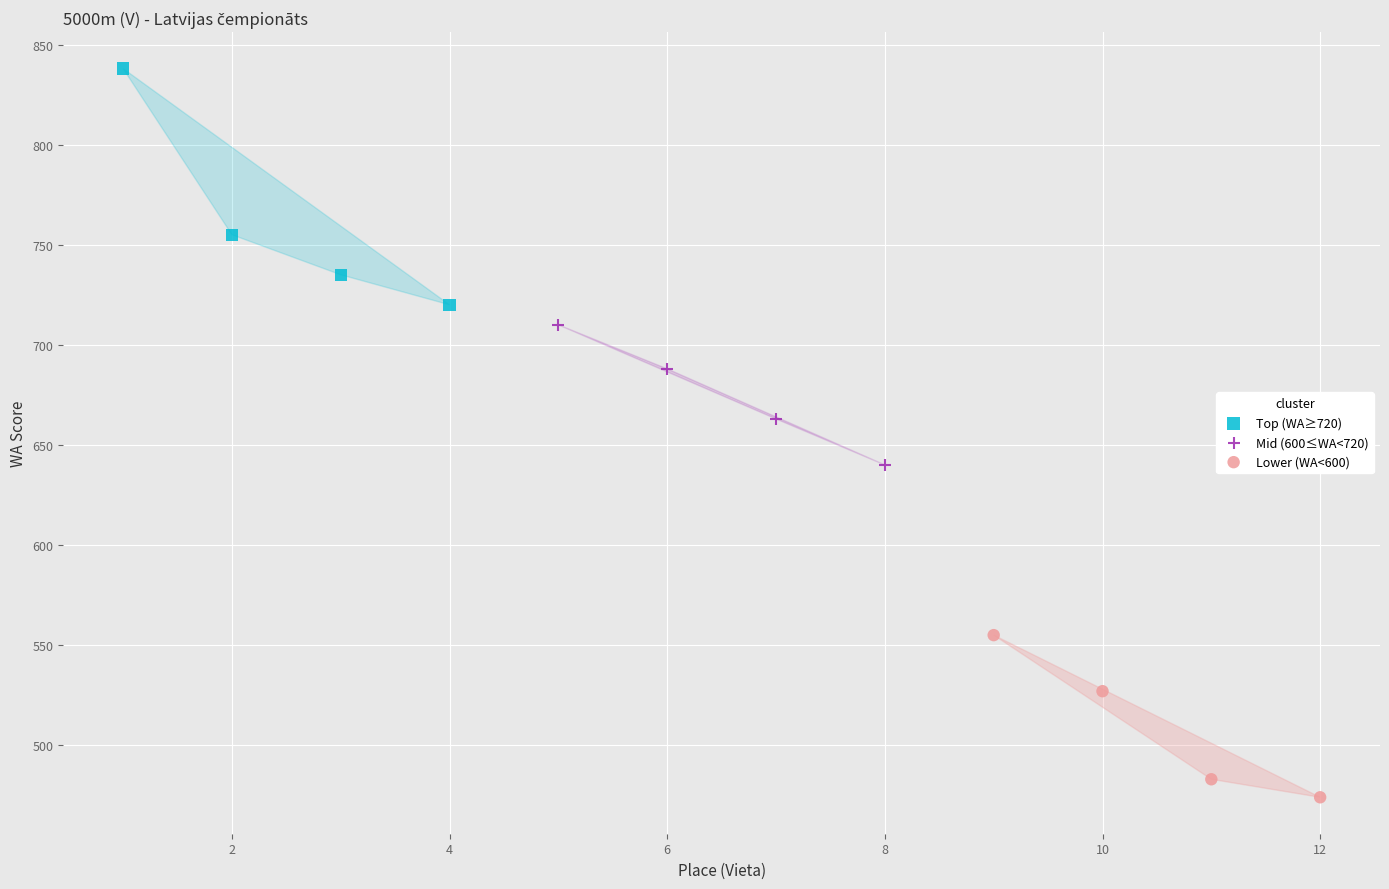

Which series has the widest spread of Y values?

Top (WA≥720)